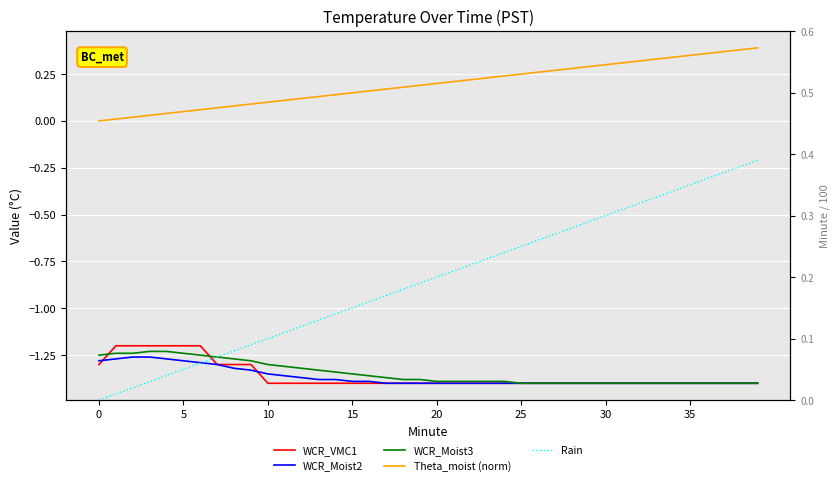

What is the sum of the Theta_moist (norm) values at 25 and 24?

0.5